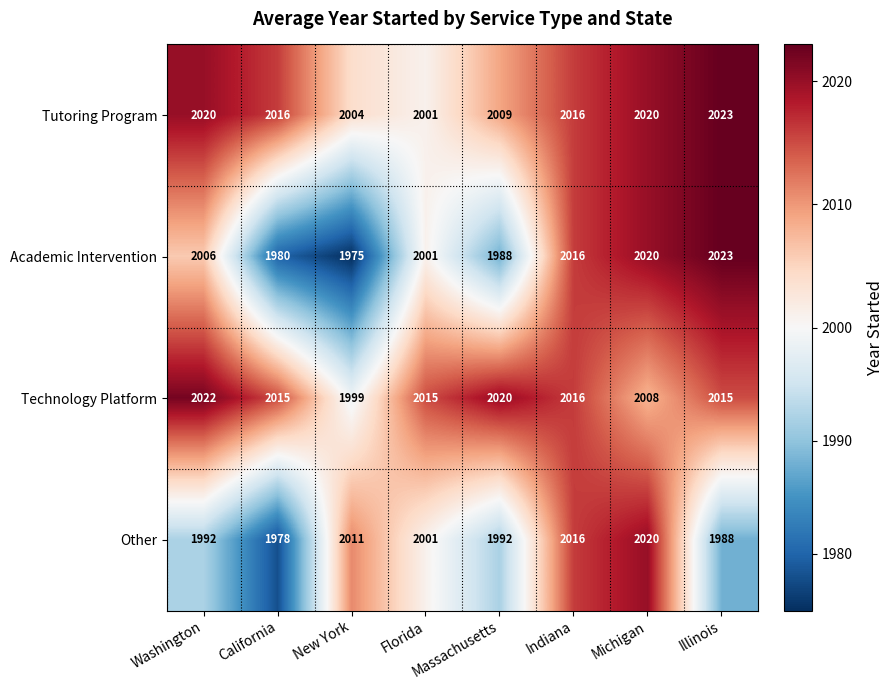

Which series has the largest total across all categories?

Technology Platform